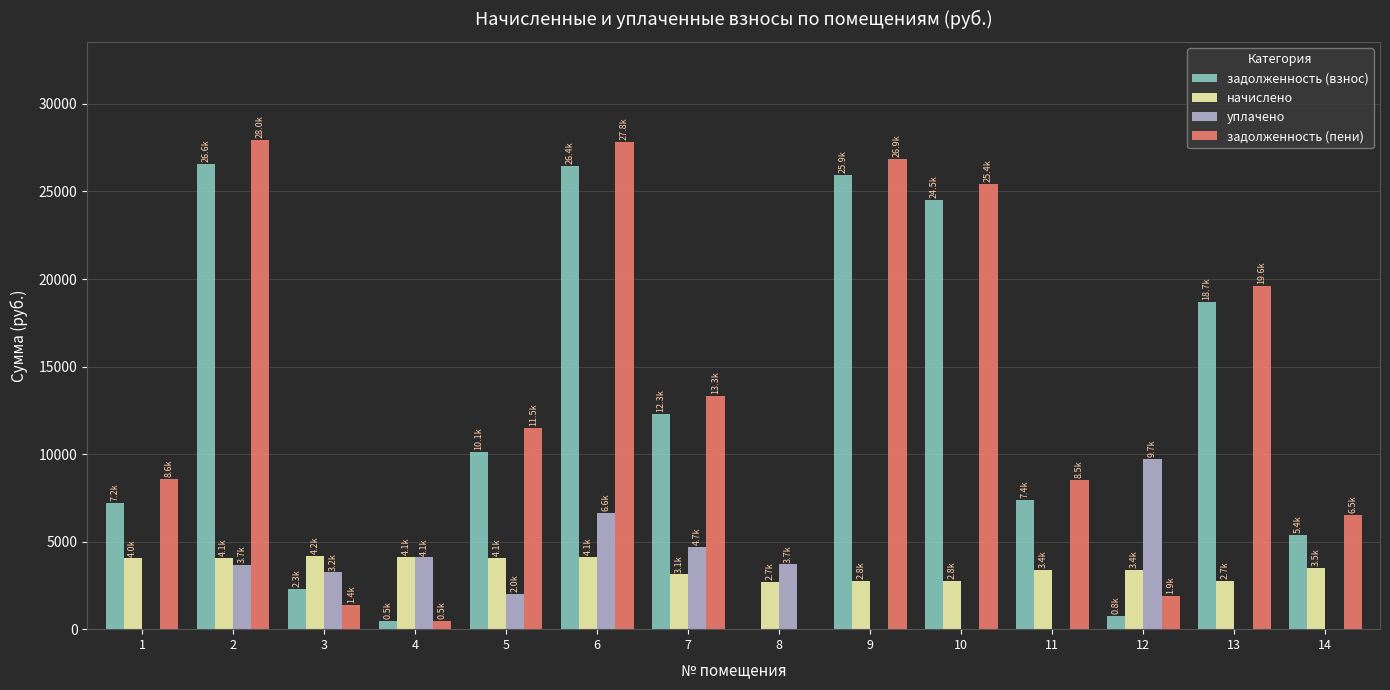

Between 2 and 6, which series saw the biggest shift?

уплачено